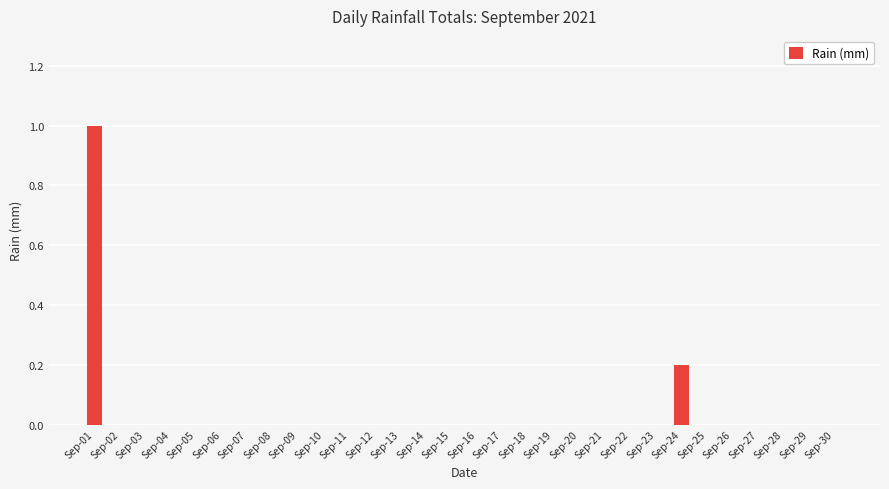

What is the maximum value shown in the chart?

1.0